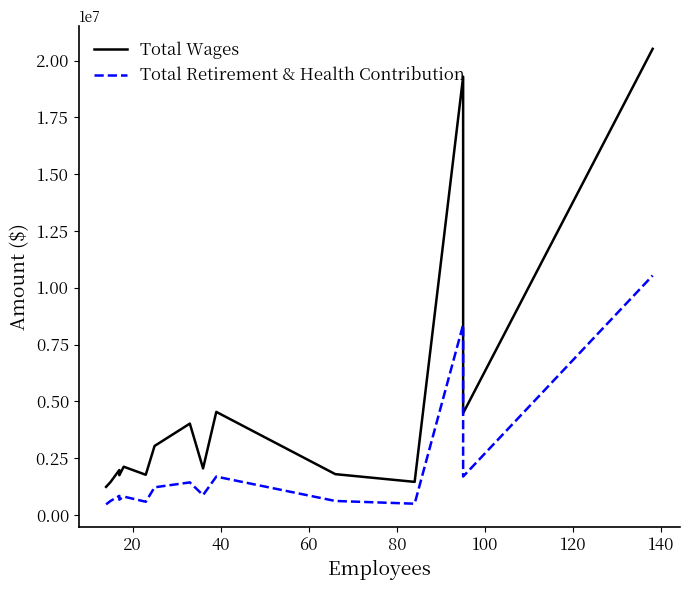

True or false: Total Wages and Total Retirement & Health Contribution intersect in this chart.

False